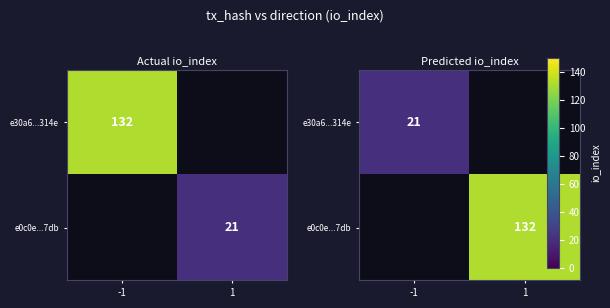

What is the smallest value displayed?

21.0